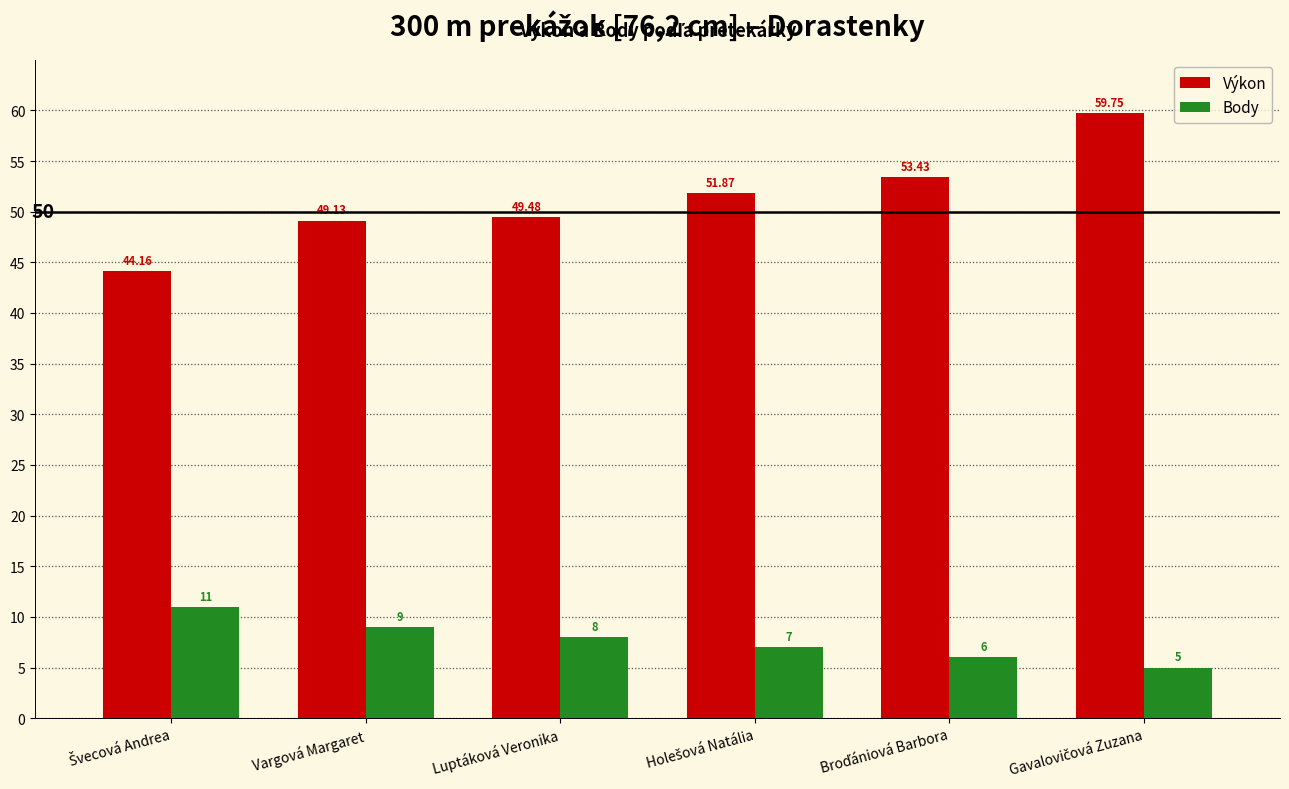

Rank the series by their maximum value, from lowest to highest.

Body, Výkon